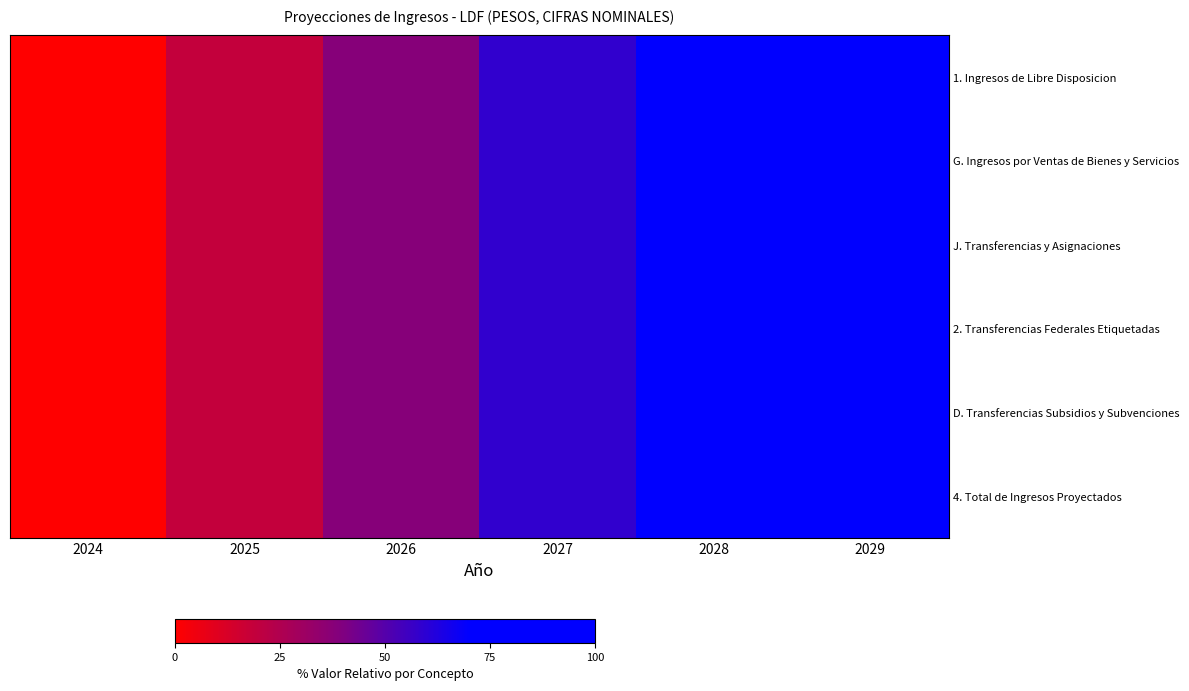

At which category does the chart reach its peak across all series?

2029